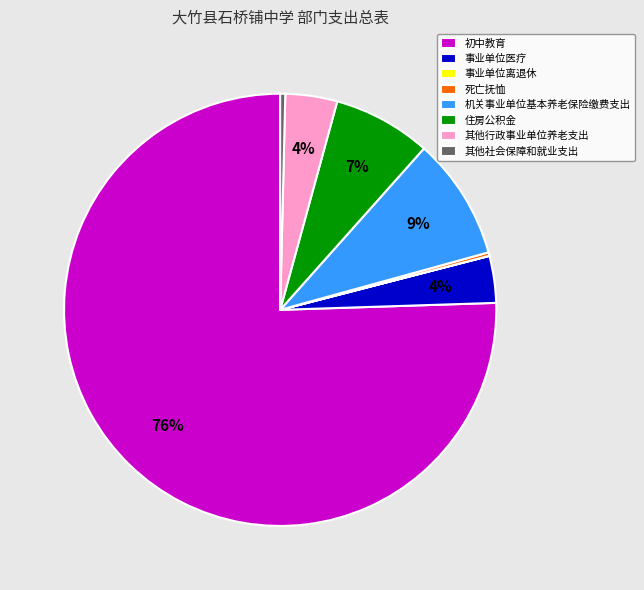

Combined, do 事业单位医疗 and 住房公积金 account for over 50%?

No